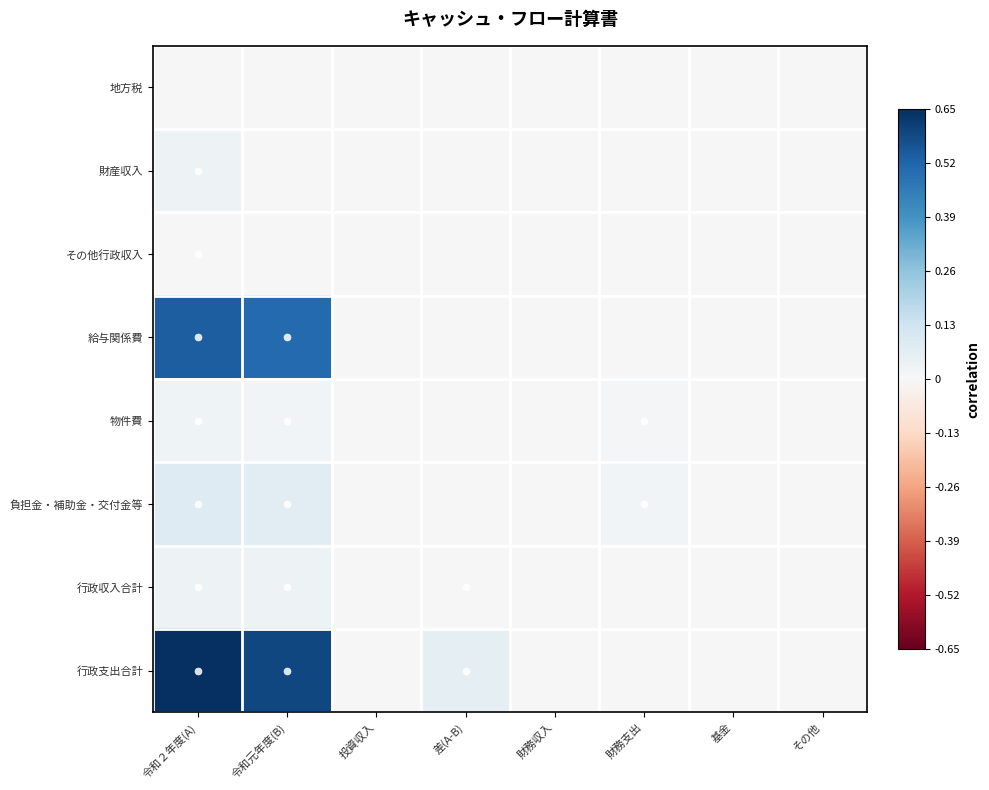

Reading left to right, transcribe all the data shown in this chart.

地方税: 令和２年度(A)=0.0	令和元年度(B)=0.0	投資収入=0.0	差(A-B)=0.0	財務収入=0.0	財務支出=0.0	基金=0.0	その他=0.0
財産収入: 令和２年度(A)=0.0	令和元年度(B)=0.0	投資収入=0.0	差(A-B)=0.0	財務収入=0.0	財務支出=0.0	基金=0.0	その他=0.0
その他行政収入: 令和２年度(A)=0.0	令和元年度(B)=0.0	投資収入=0.0	差(A-B)=0.0	財務収入=0.0	財務支出=0.0	基金=0.0	その他=0.0
給与関係費: 令和２年度(A)=0.5	令和元年度(B)=0.5	投資収入=0.0	差(A-B)=0.0	財務収入=0.0	財務支出=0.0	基金=0.0	その他=0.0
物件費: 令和２年度(A)=0.0	令和元年度(B)=0.0	投資収入=0.0	差(A-B)=0.0	財務収入=0.0	財務支出=0.0	基金=0.0	その他=0.0
負担金・補助金・交付金等: 令和２年度(A)=0.1	令和元年度(B)=0.1	投資収入=0.0	差(A-B)=0.0	財務収入=0.0	財務支出=0.0	基金=0.0	その他=0.0
行政収入合計: 令和２年度(A)=0.0	令和元年度(B)=0.0	投資収入=0.0	差(A-B)=0.0	財務収入=0.0	財務支出=0.0	基金=0.0	その他=0.0
行政支出合計: 令和２年度(A)=0.7	令和元年度(B)=0.6	投資収入=0.0	差(A-B)=0.1	財務収入=0.0	財務支出=0.0	基金=0.0	その他=0.0